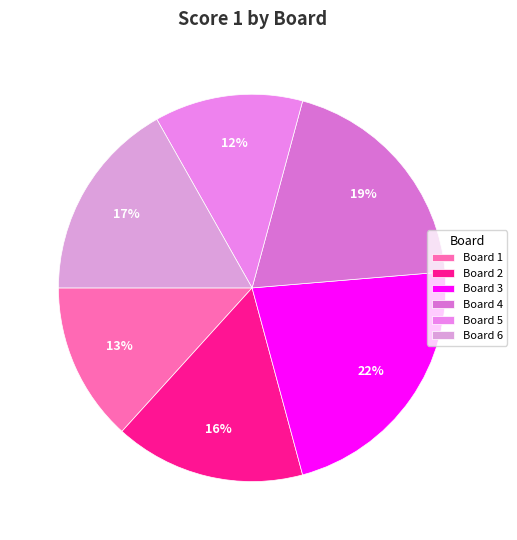

How many slices are in this pie chart?

6